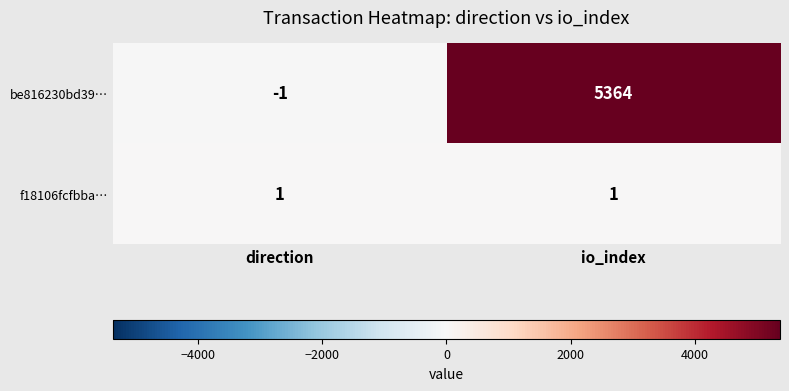

What is the maximum value shown in the chart?

5364